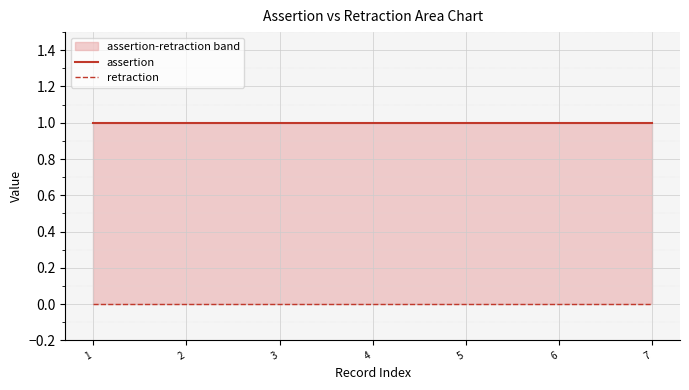

The assertion series shows 1 at 6. True or false?

False